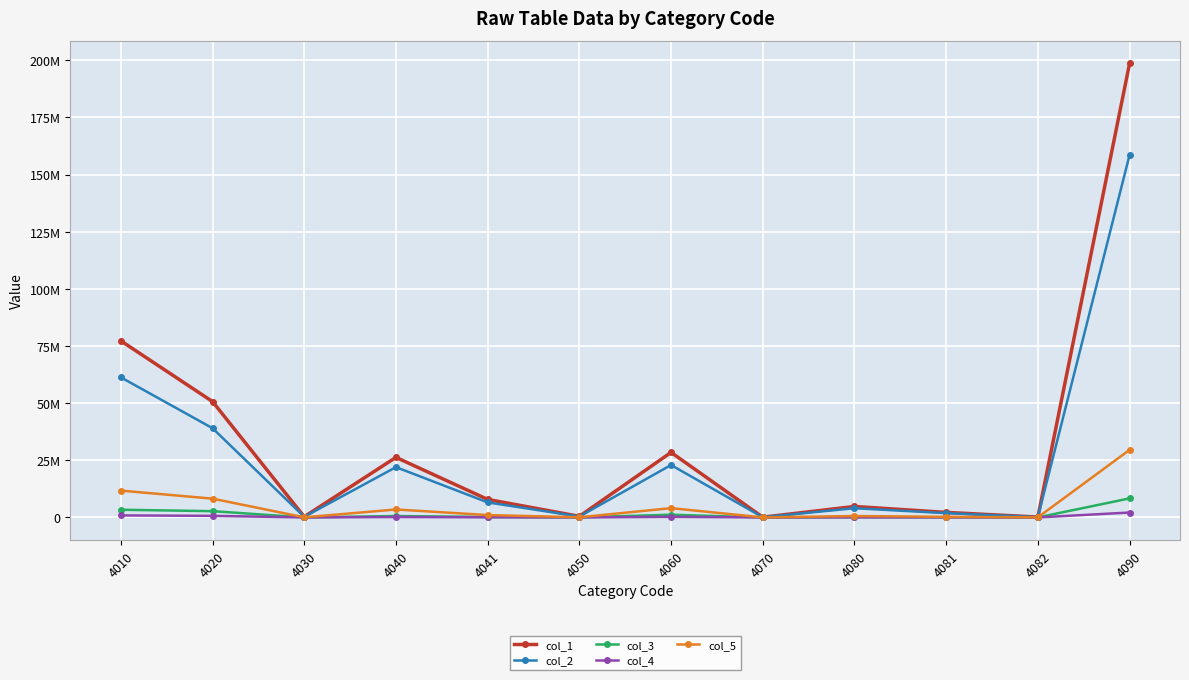

What is the lowest value of the col_2 series?

88674